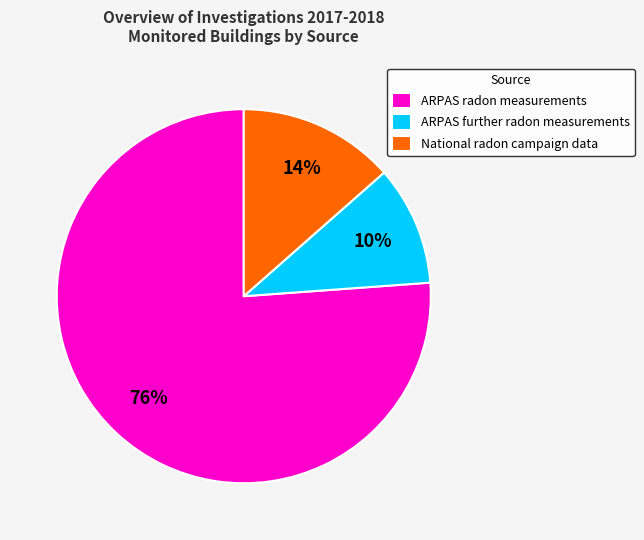

Do ARPAS further radon measurements and ARPAS radon measurements together represent more than half of the pie?

Yes